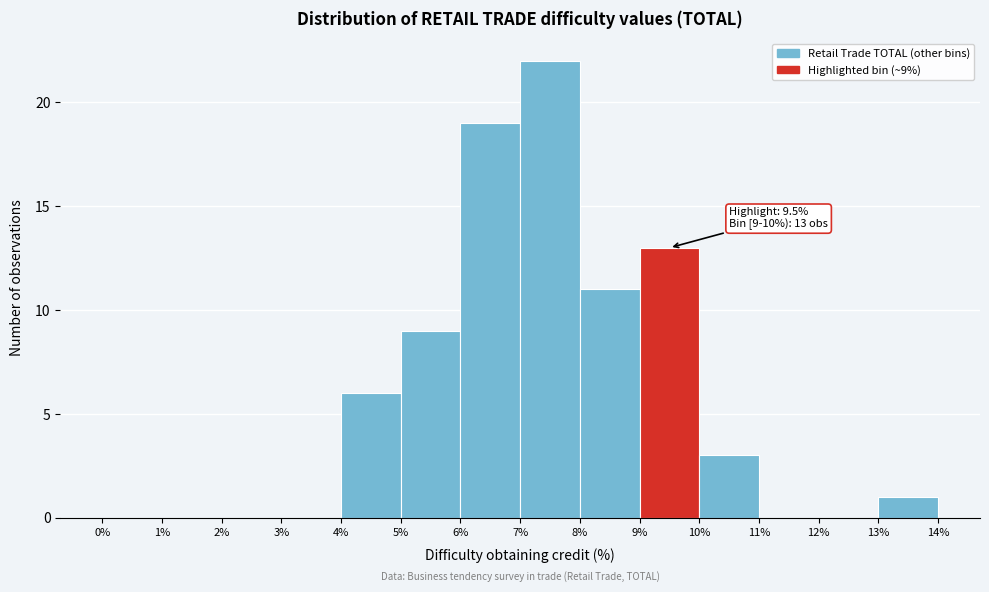

Which range on the x-axis has the tallest bar?

7% to 8%